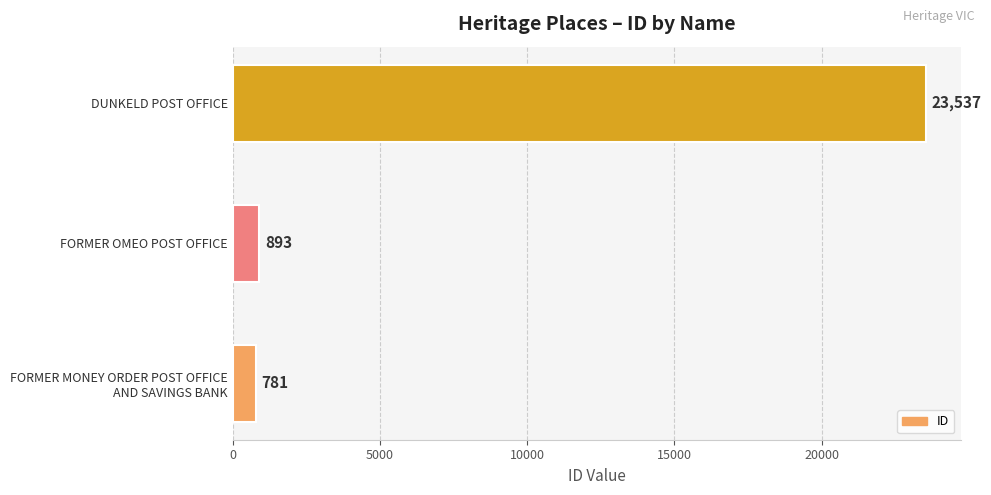

What is the average value?

8404